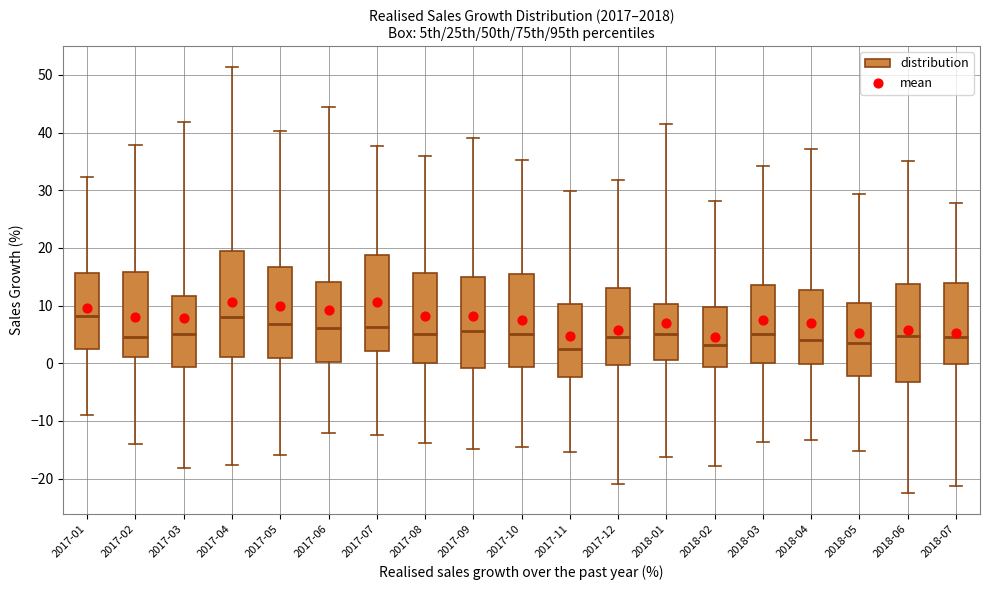

Reading left to right, read every box against the y-axis: the position of its median line, the range the box covers, and the ends of its whiskers. The values are not printed on the chart, so give them approximately, as read against the axis.

2017-01: median 8, box 2 to 16, whiskers -9 to 32
2017-02: median 5, box 1 to 16, whiskers -14 to 38
2017-03: median 5, box -1 to 12, whiskers -18 to 42
2017-04: median 8, box 1 to 19, whiskers -18 to 51
2017-05: median 7, box 1 to 17, whiskers -16 to 40
2017-06: median 6, box 0 to 14, whiskers -12 to 44
2017-07: median 6, box 2 to 19, whiskers -12 to 38
2017-08: median 5, box 0 to 16, whiskers -14 to 36
2017-09: median 6, box -1 to 15, whiskers -15 to 39
2017-10: median 5, box -1 to 15, whiskers -15 to 35
2017-11: median 3, box -2 to 10, whiskers -15 to 30
2017-12: median 5, box 0 to 13, whiskers -21 to 32
2018-01: median 5, box 1 to 10, whiskers -16 to 41
2018-02: median 3, box -1 to 10, whiskers -18 to 28
2018-03: median 5, box 0 to 14, whiskers -14 to 34
2018-04: median 4, box 0 to 13, whiskers -13 to 37
2018-05: median 4, box -2 to 10, whiskers -15 to 29
2018-06: median 5, box -3 to 14, whiskers -22 to 35
2018-07: median 5, box 0 to 14, whiskers -21 to 28